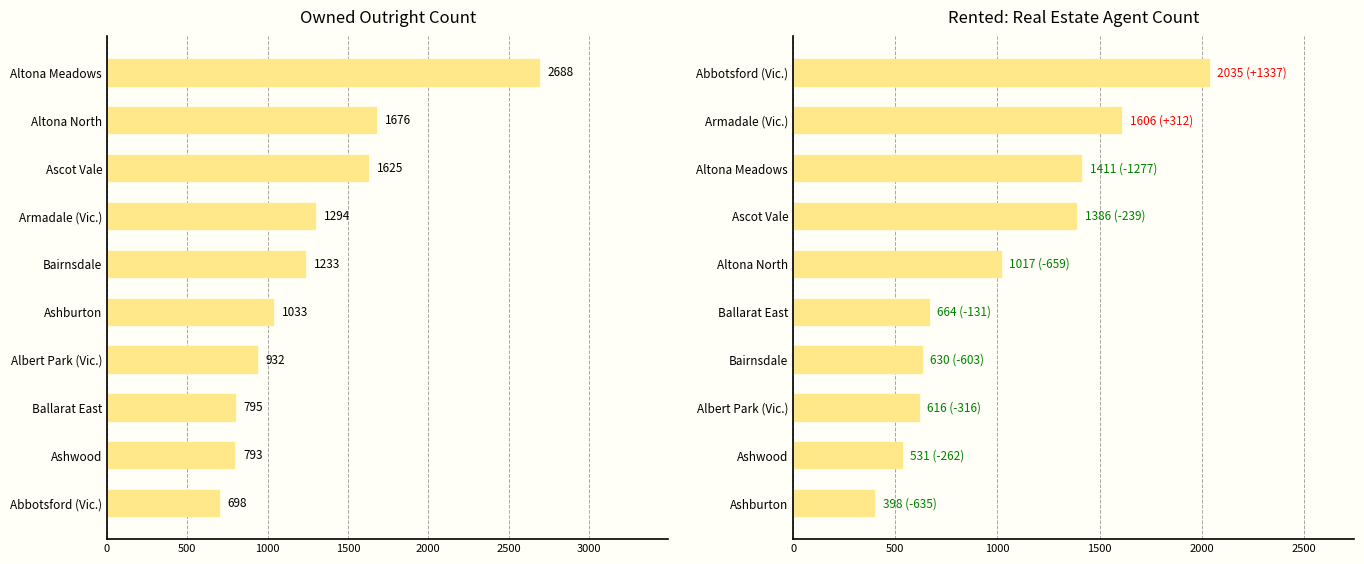

Rank the series by their average value, from highest to lowest.

Owned outright, Rented: Real estate agent